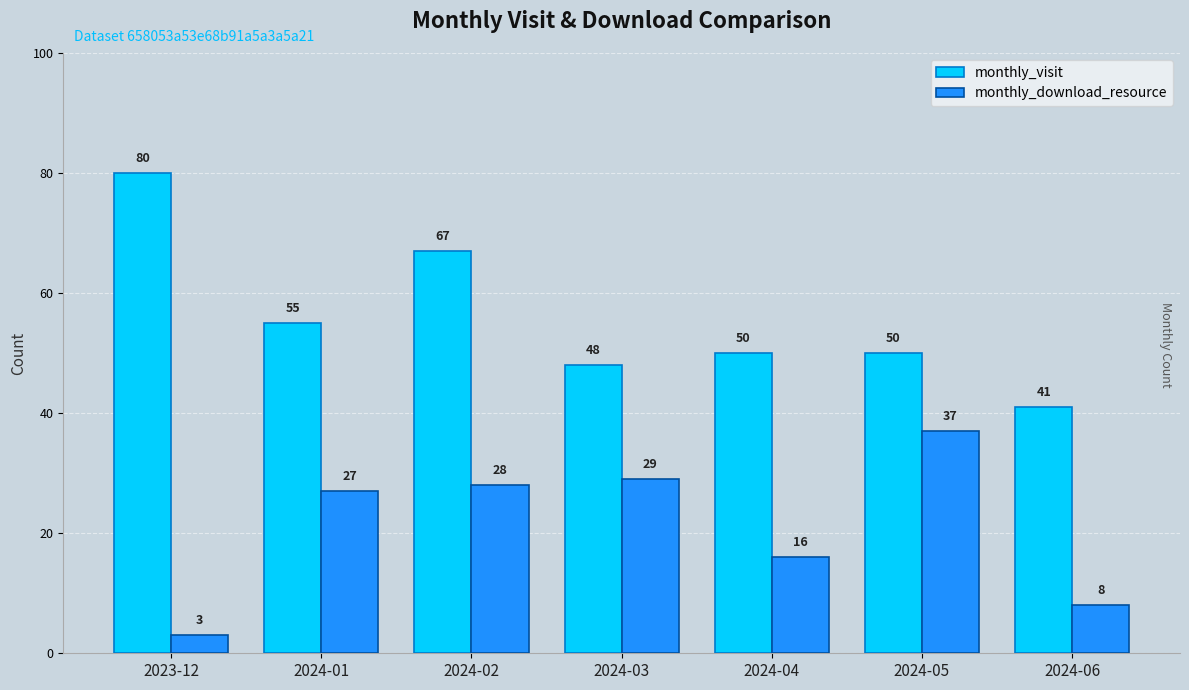

Which series has the largest total across all categories?

monthly_visit